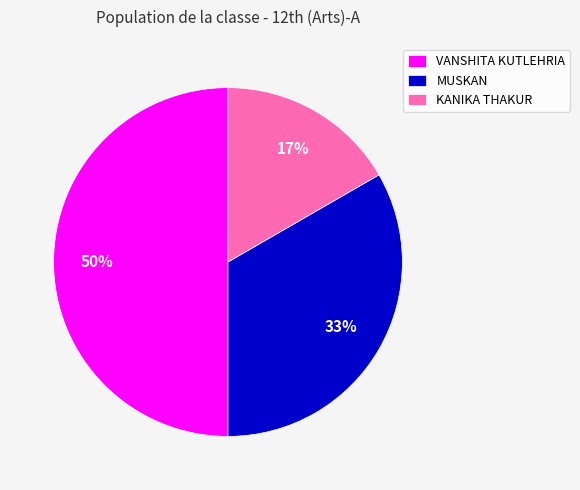

To the nearest percent, what portion does KANIKA THAKUR represent?

17%